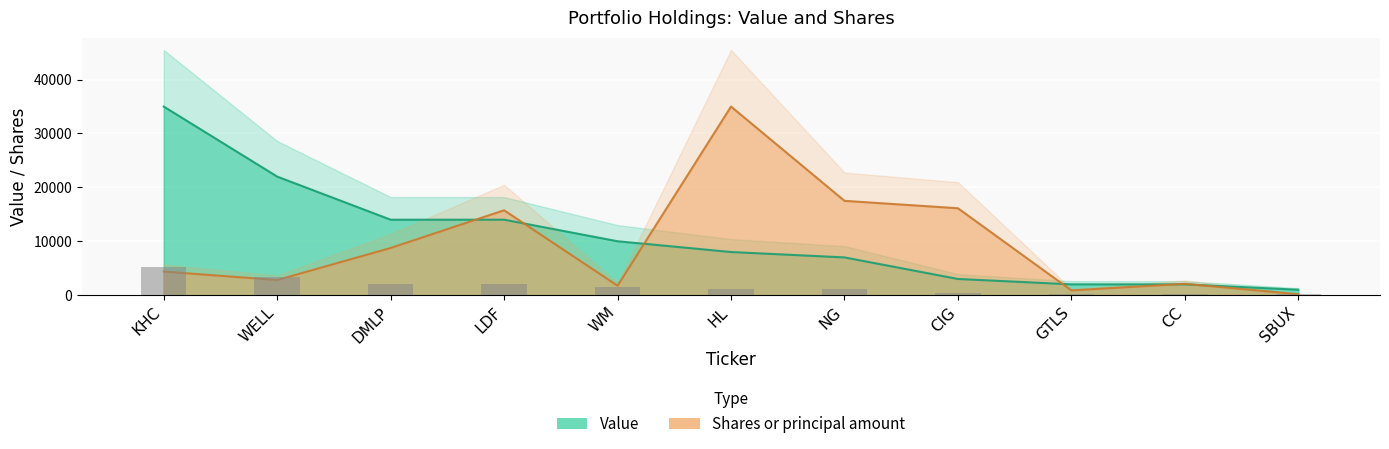

Reading right to left, what are all the values shown in this chart?

Value: 1000.0	2000.0	2000.0	3000.0	7000.0	8000.0	10000.0	14000.0	14000.0	22000.0	35000.0
Shares or principal amount: 175.0	2100.0	875.0	16126.2	17500.0	35000.0	1750.0	15750.0	8750.0	2800.0	4375.0